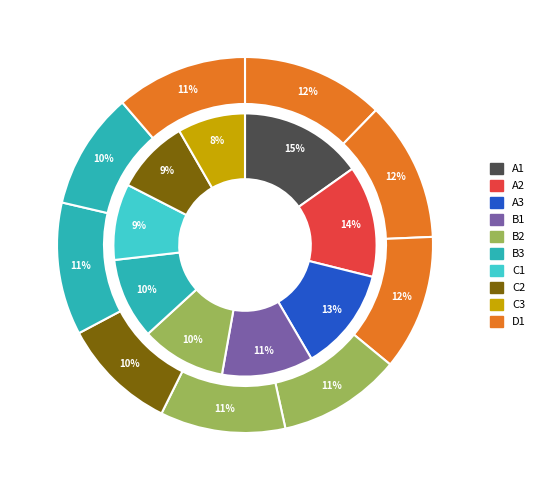

Is there a majority slice in this chart?

No